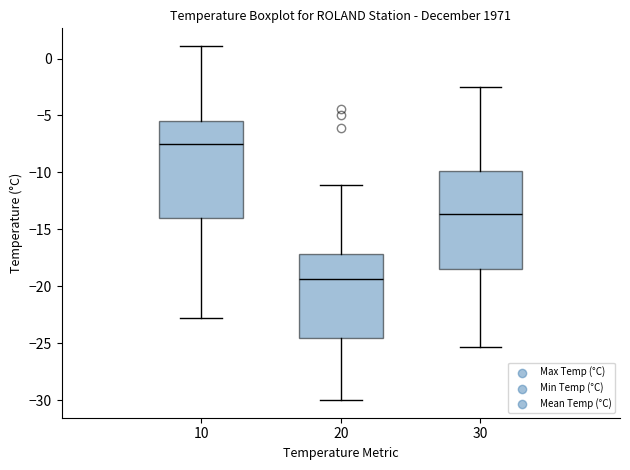

Reading left to right, read every box against the y-axis: the position of its median line, the range the box covers, and the ends of its whiskers. The values are not printed on the chart, so give them approximately, as read against the axis.

10: median -7.5, box -14.0 to -5.5, whiskers -23.0 to 1.0
20: median -19.5, box -24.5 to -17.0, whiskers -30.0 to -11.0
30: median -13.5, box -18.5 to -10.0, whiskers -25.5 to -2.5